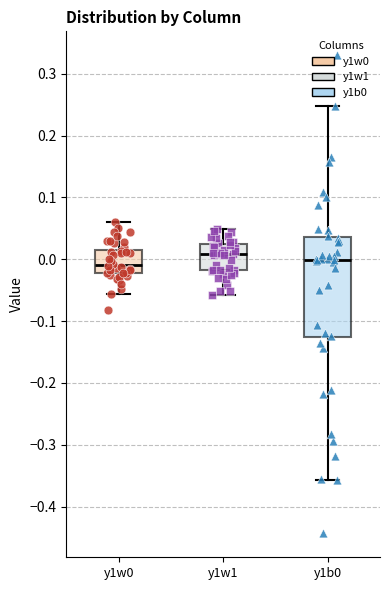

Comparing the boxes themselves (not the whiskers), which one is the tallest?

y1b0